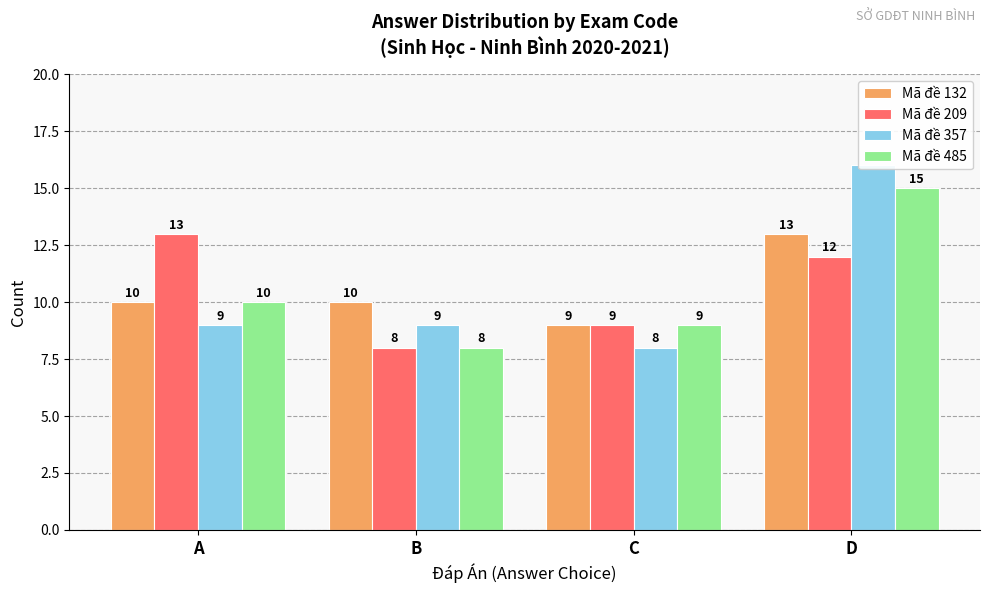

What is the difference between the highest and lowest values at B?

2